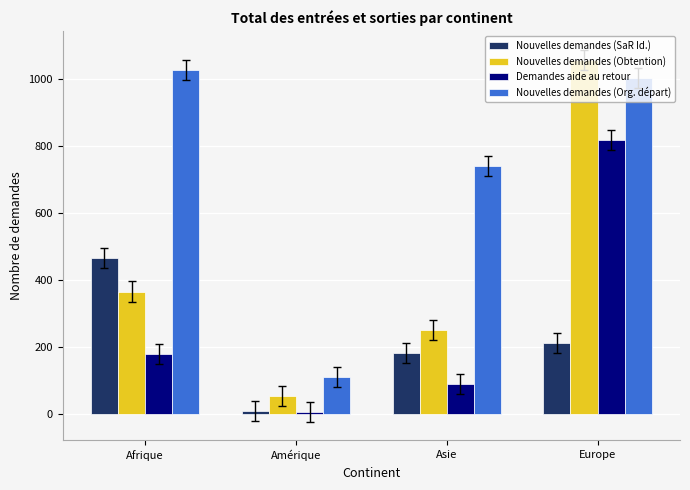

What is the maximum value for Nouvelles demandes (Obtention)?

1058